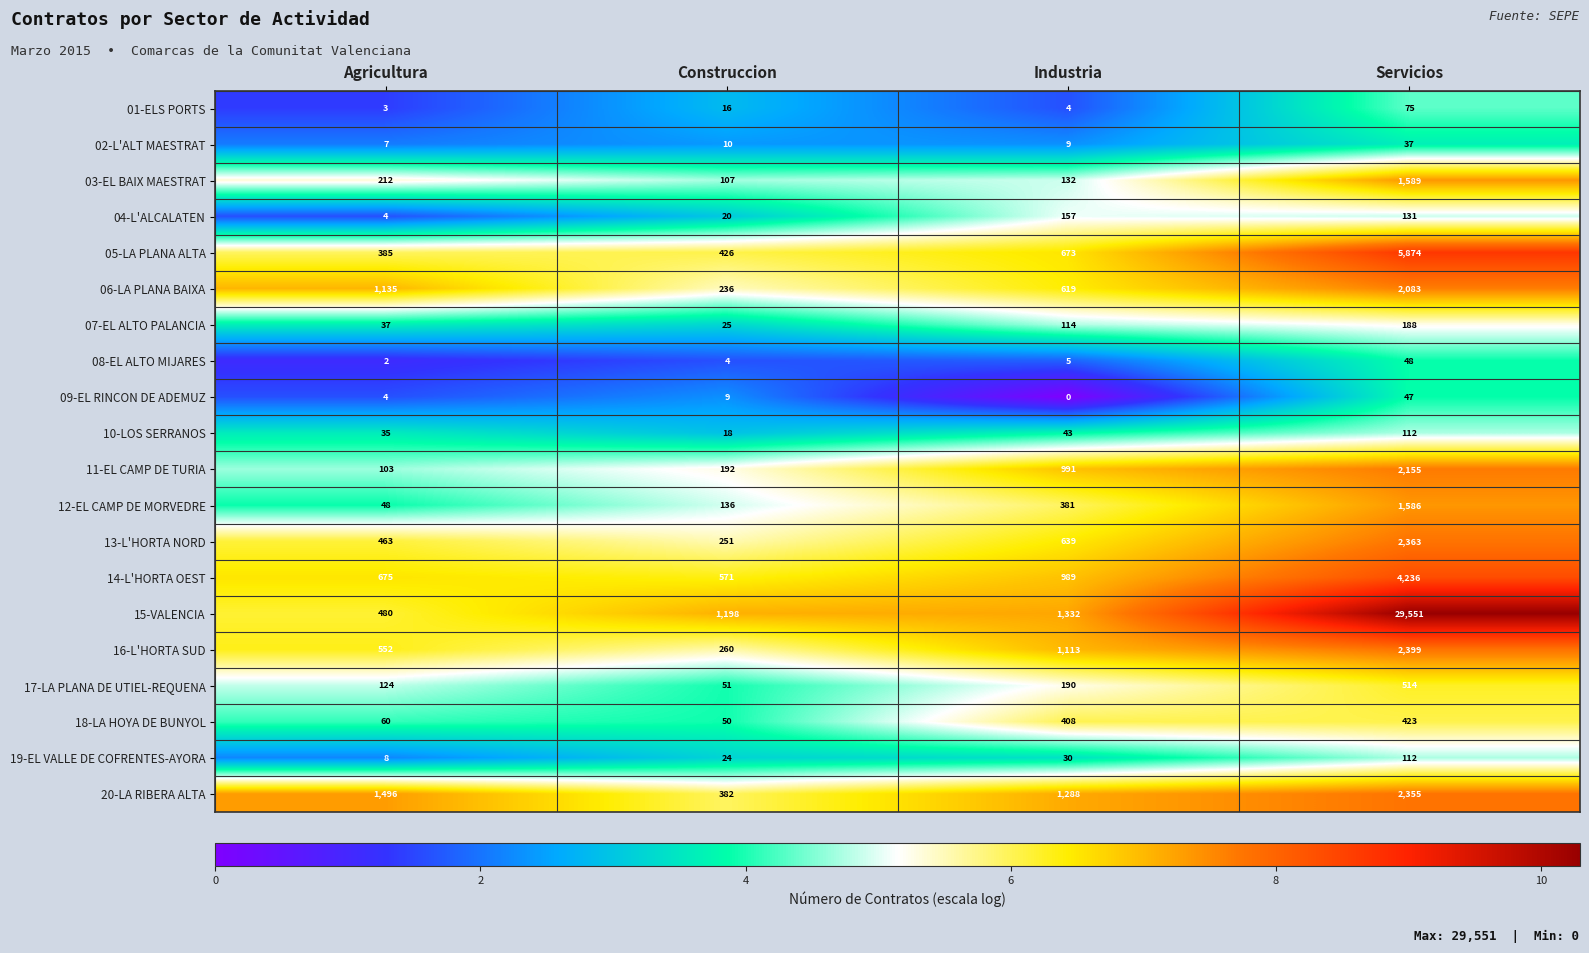

What is the difference between the highest and lowest values at Agricultura?

1494